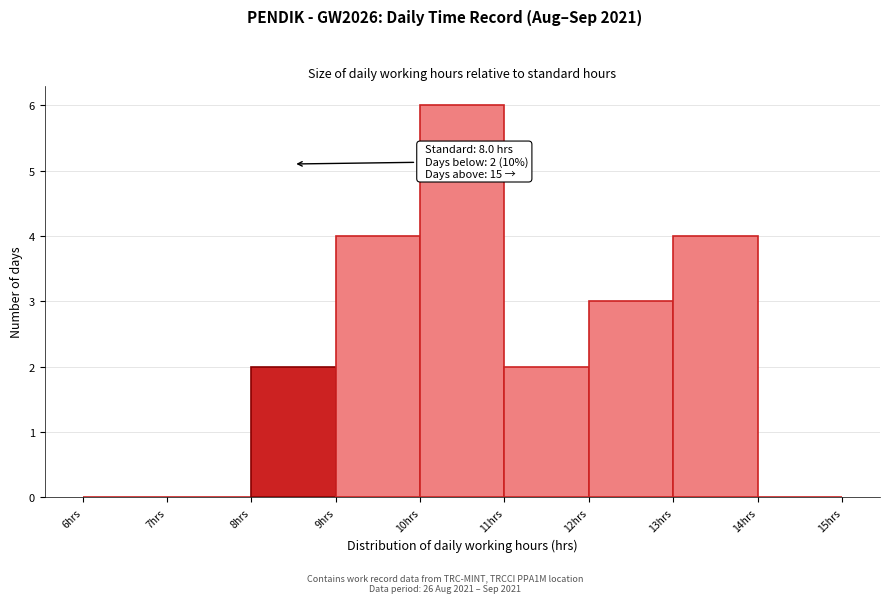

Which range on the x-axis has the tallest bar?

10 to 11